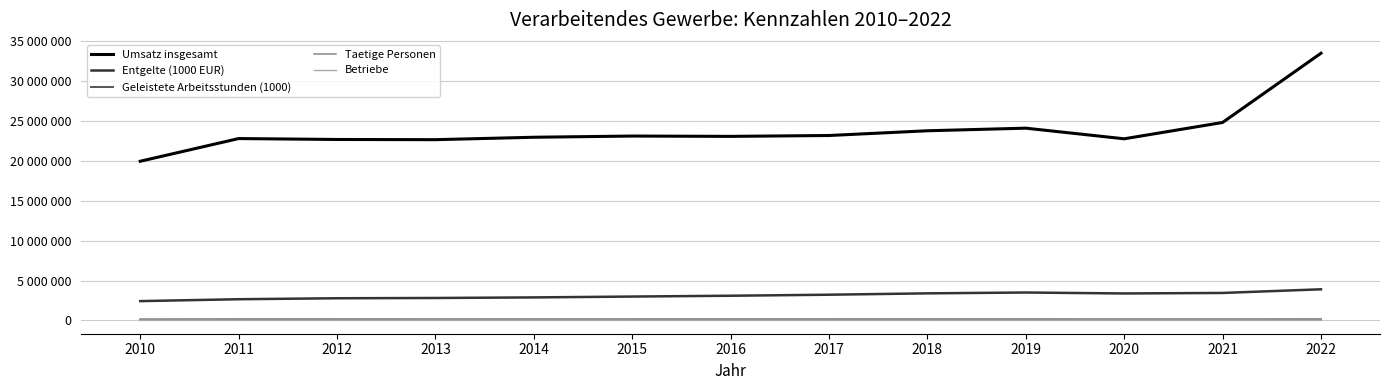

Rank the series by their maximum value, from lowest to highest.

Betriebe, Taetige Personen, Geleistete Arbeitsstunden (1000), Entgelte (1000 EUR), Umsatz insgesamt